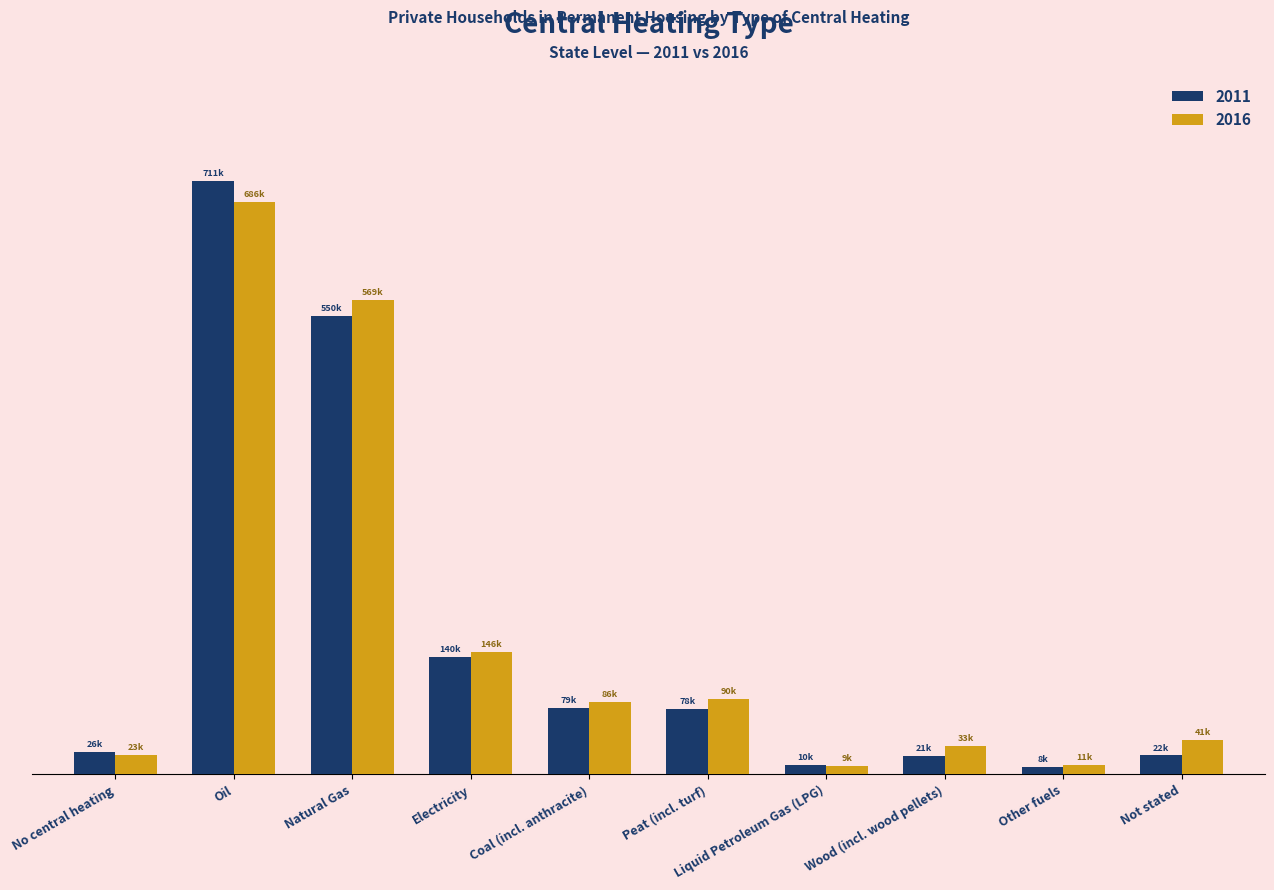

Does the chart contain stacked bars?

No